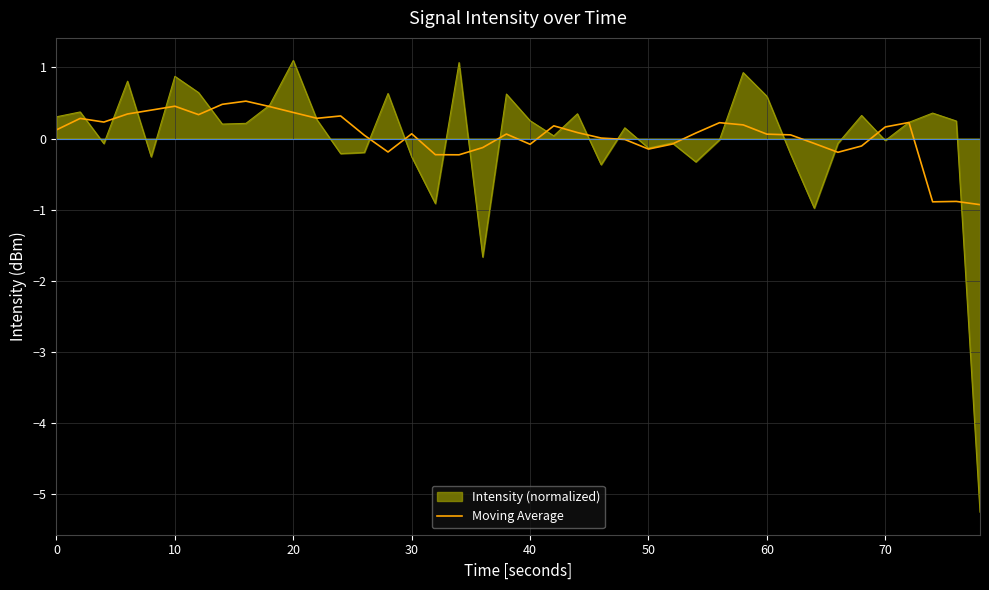

What is the minimum value shown in the chart?

-5.3